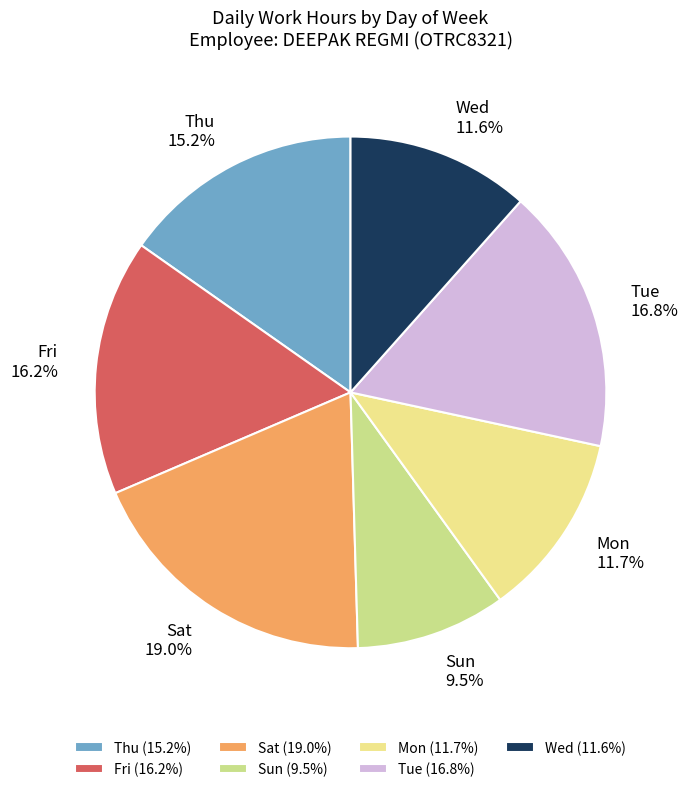

Does Fri represent more than half of the total?

No